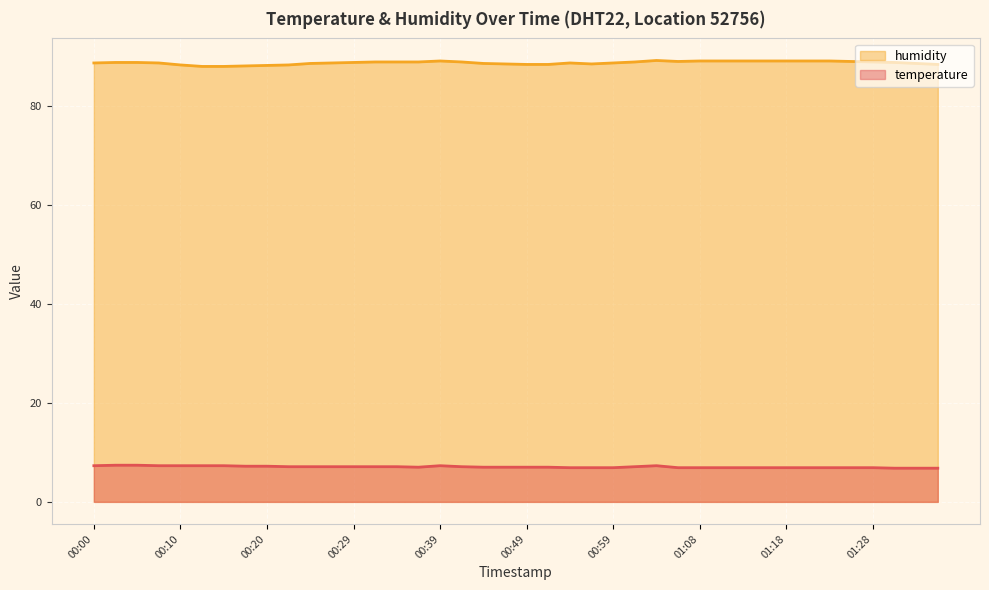

Rank the categories by humidity value from lowest to highest.

00:12, 00:15, 00:17, 00:20, 00:10, 00:22, 00:49, 00:51, 01:35, 00:46, 00:56, 00:25, 00:44, 01:33, 00:00, 00:07, 00:27, 00:54, 00:59, 00:03, 00:05, 00:29, 01:30, 00:32, 00:34, 00:37, 00:42, 01:01, 01:28, 01:06, 01:25, 00:39, 01:08, 01:11, 01:13, 01:16, 01:18, 01:21, 01:23, 01:04